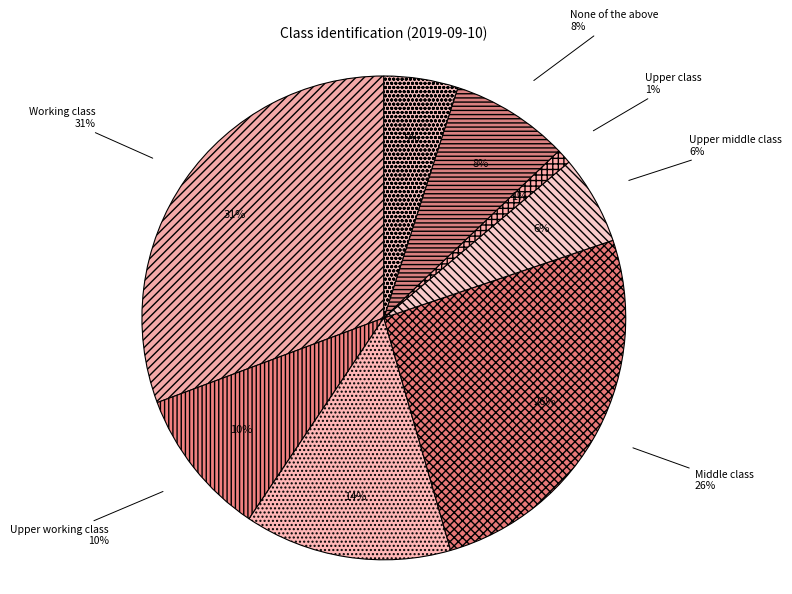

The None of the above slice represents 1% of the pie. True or false?

False